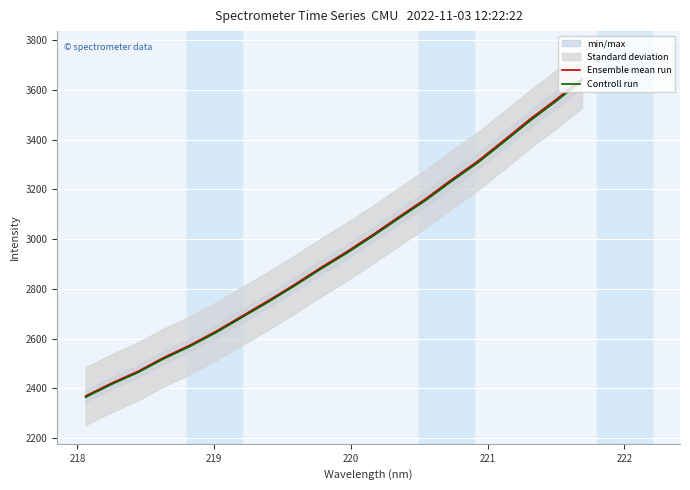

How many data points does each series have?

20